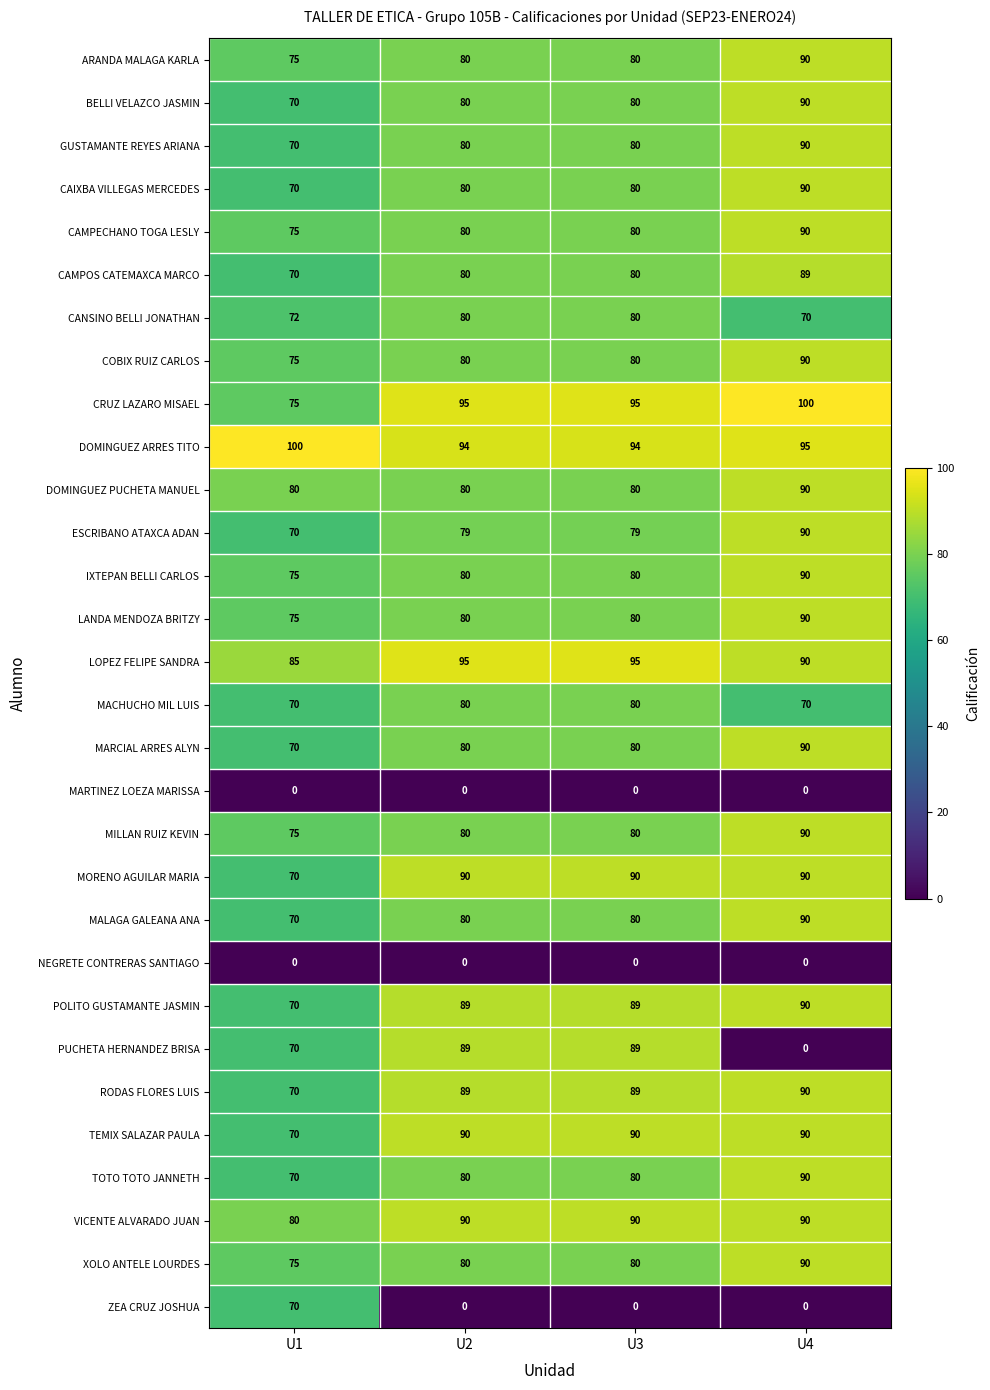

At how many categories does at least one series exceed 14?

4